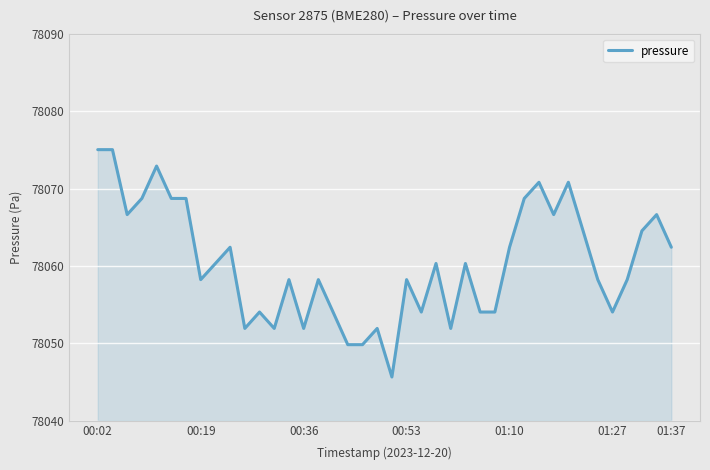

What is the minimum value shown in the chart?

78045.6